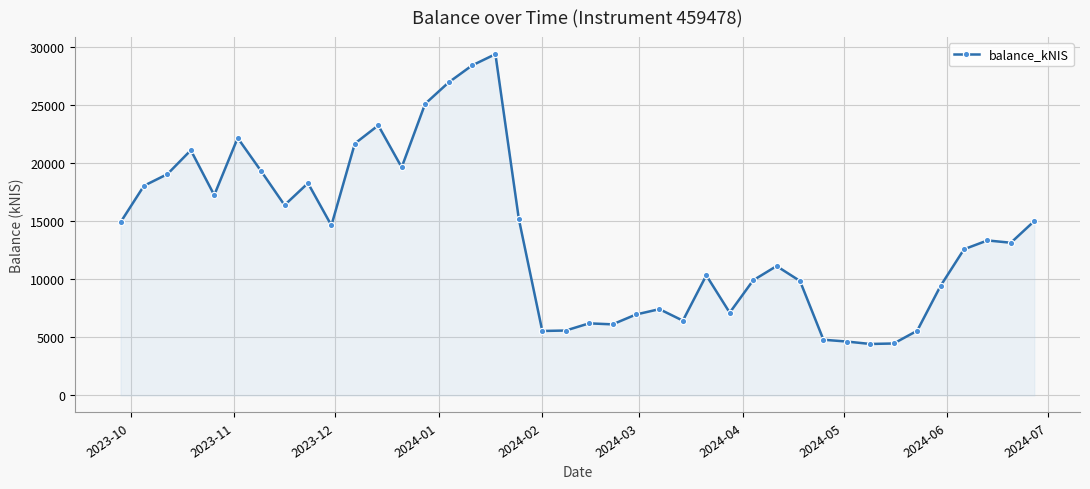

What is the difference between the maximum and minimum values?

24960.1